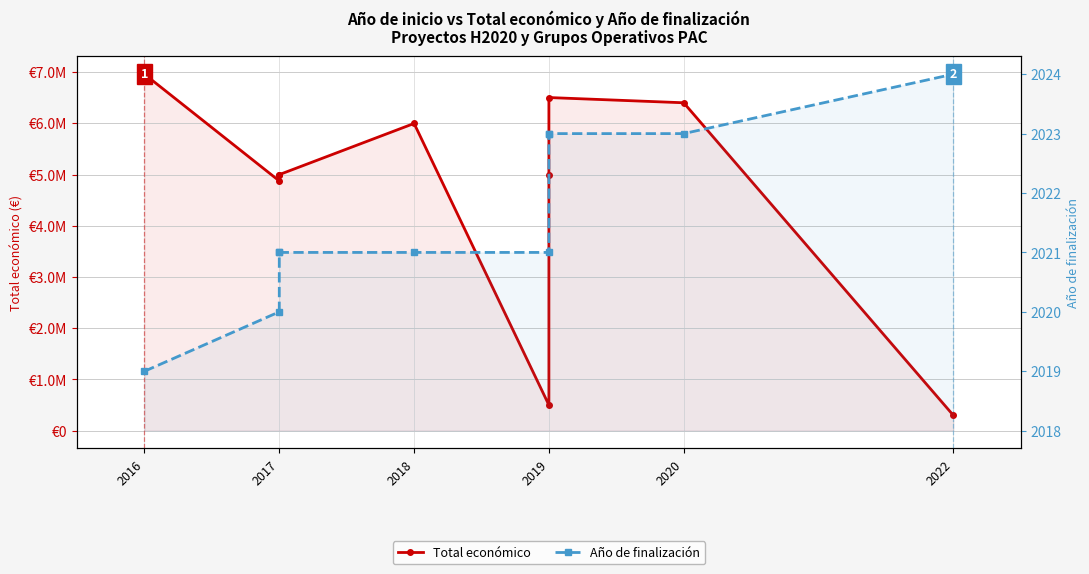

Count the number of data series in this chart.

2